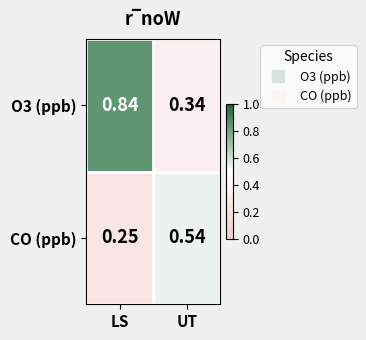

Rank the series by their maximum value, from lowest to highest.

CO (ppb), O3 (ppb)